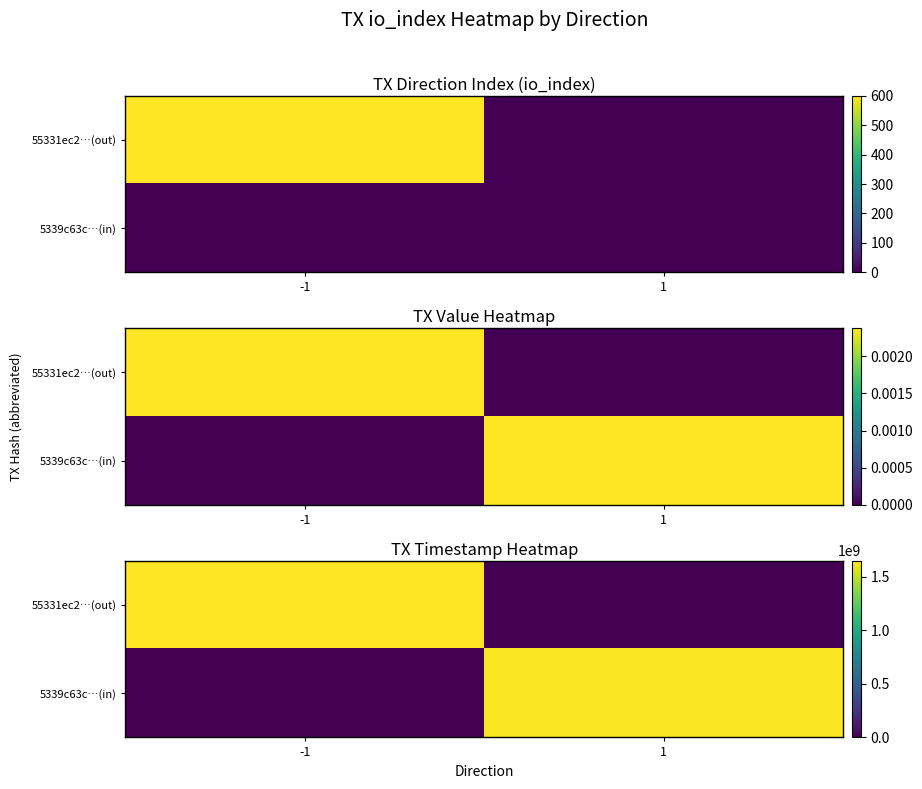

Between -1 and 1, which series saw the biggest shift?

55331ec2…(out)